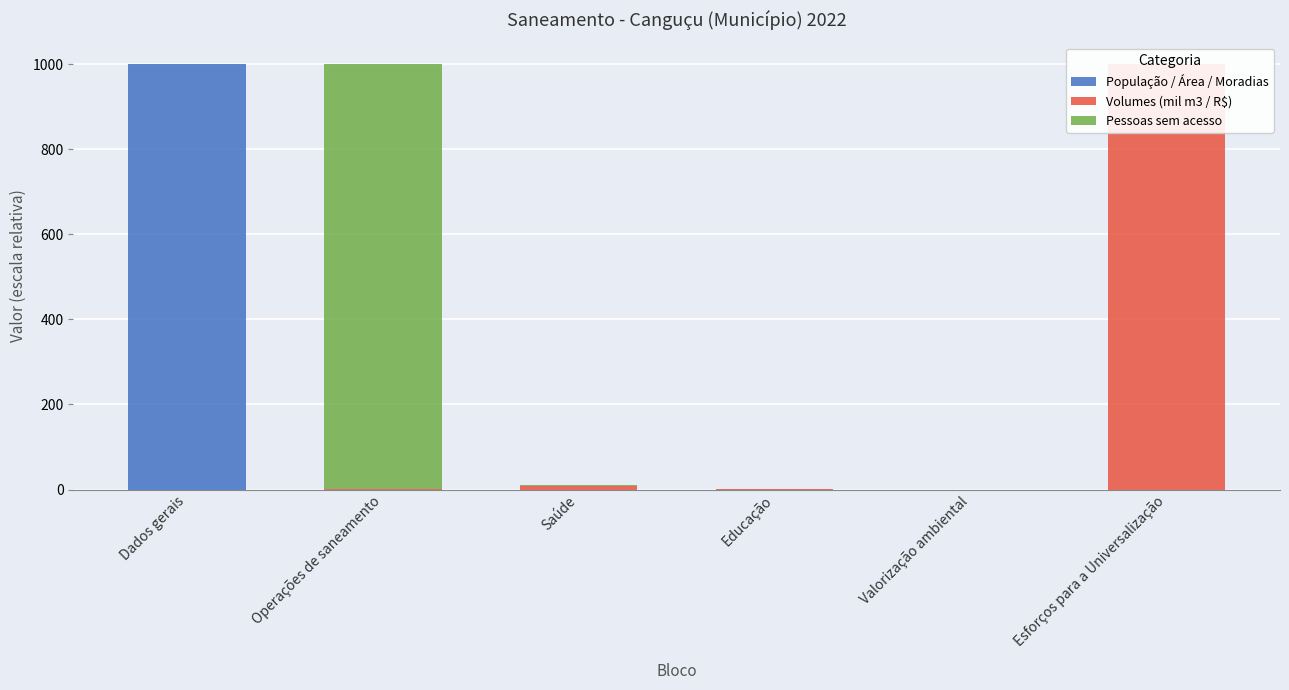

What is the maximum value shown in the chart?

1000.0